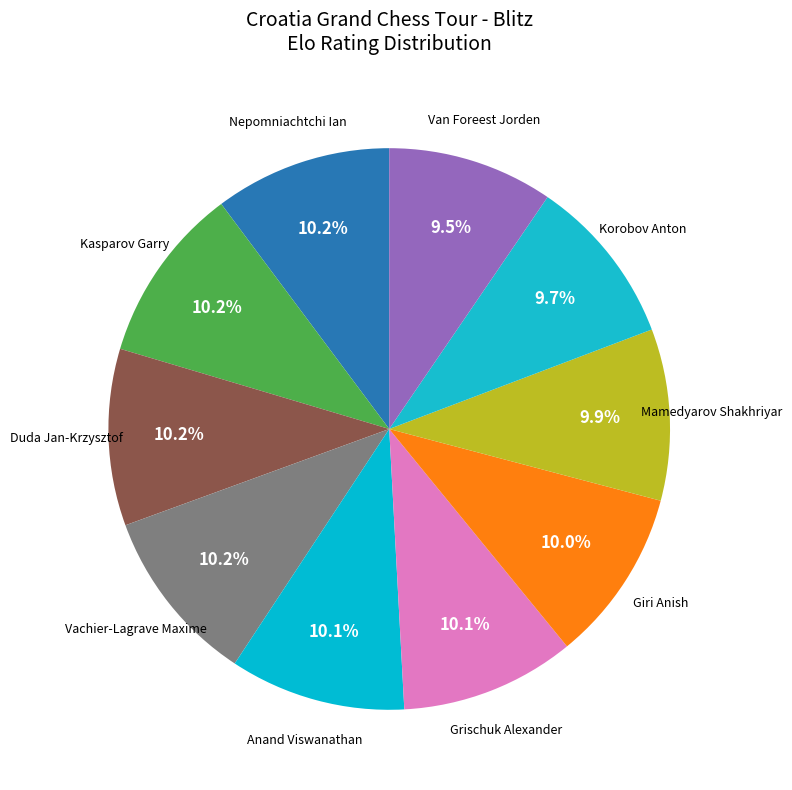

How many segments does this pie chart have?

10